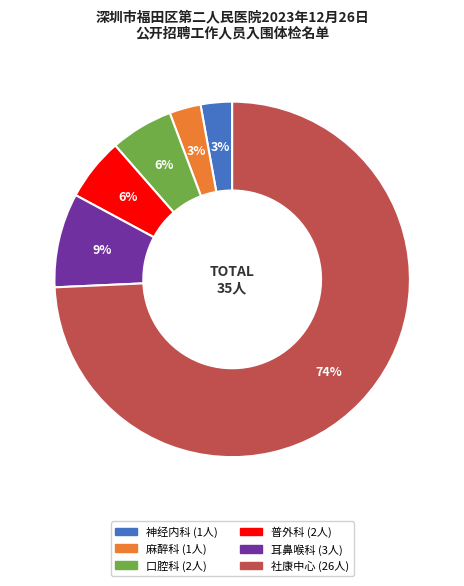

Is 耳鼻喉科 the majority of the pie?

No